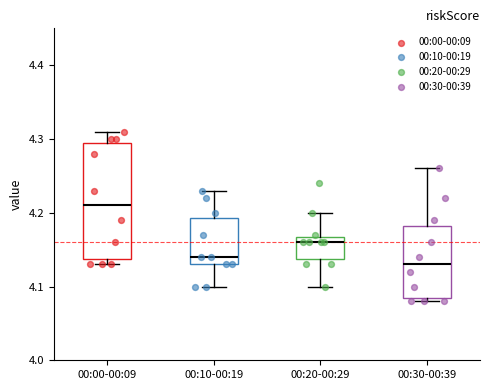

Reading left to right, transcribe this box plot: for each box, give where its median line is, the range the box spans, and where its two whiskers end, as read against the y-axis. The values are not printed on the chart, so give them approximately, as read against the axis.

00:00-00:09: median 4.21, box 4.14 to 4.30, whiskers 4.13 to 4.31
00:10-00:19: median 4.14, box 4.13 to 4.19, whiskers 4.10 to 4.23
00:20-00:29: median 4.16, box 4.14 to 4.17, whiskers 4.10 to 4.20
00:30-00:39: median 4.13, box 4.09 to 4.18, whiskers 4.08 to 4.26